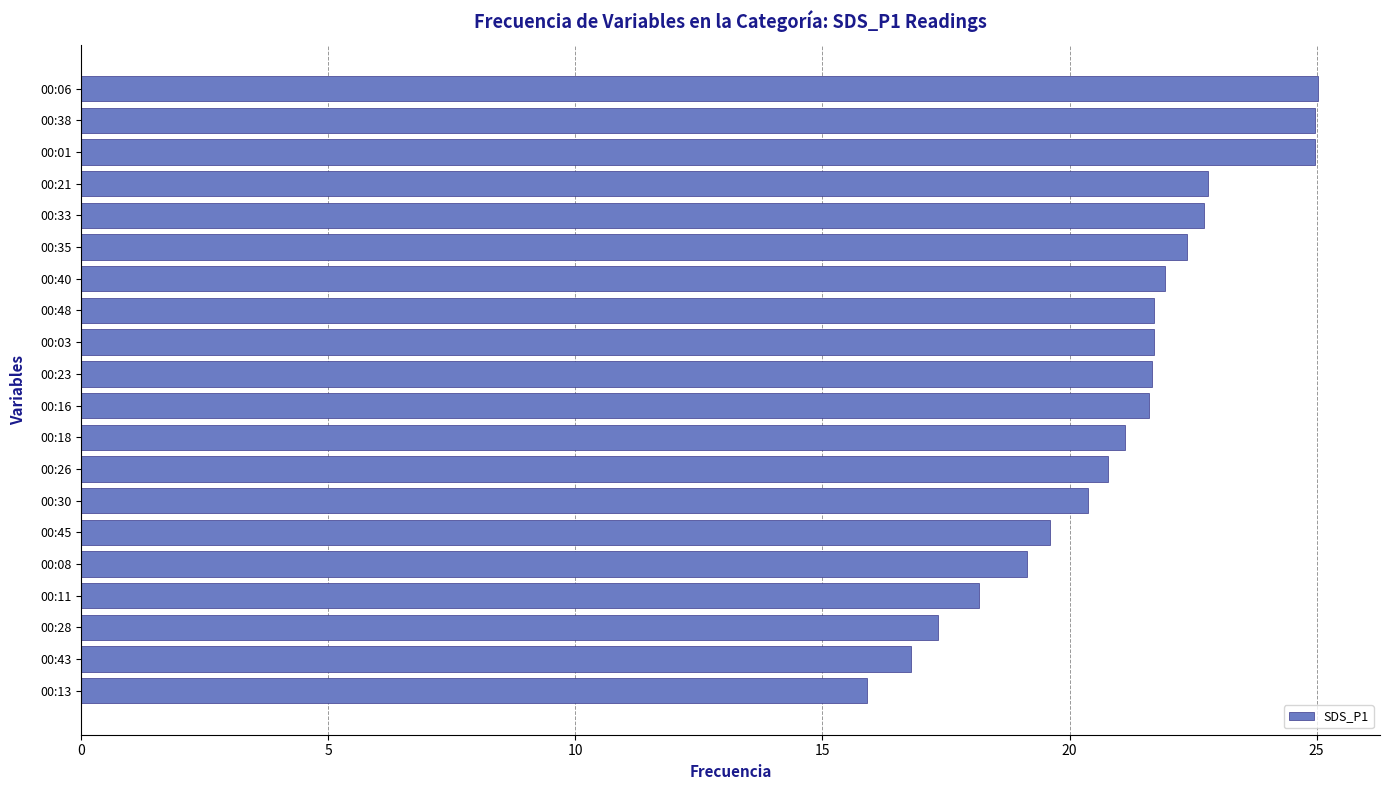

What is the difference between the values at 00:38 and 00:13?

9.1